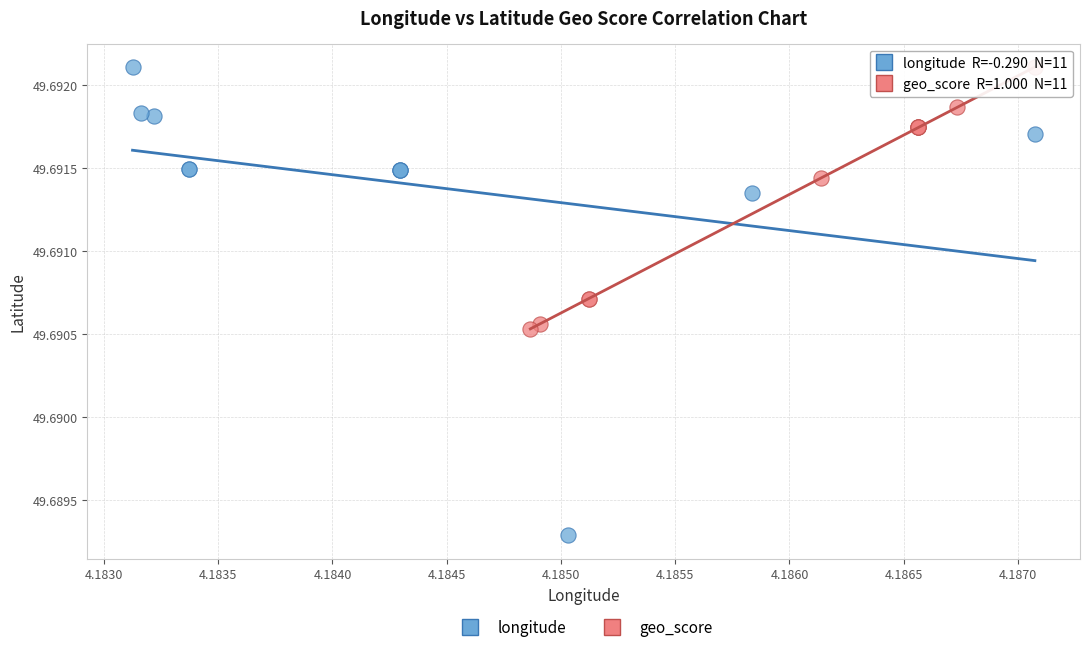

Which series reaches the minimum Y coordinate?

longitude